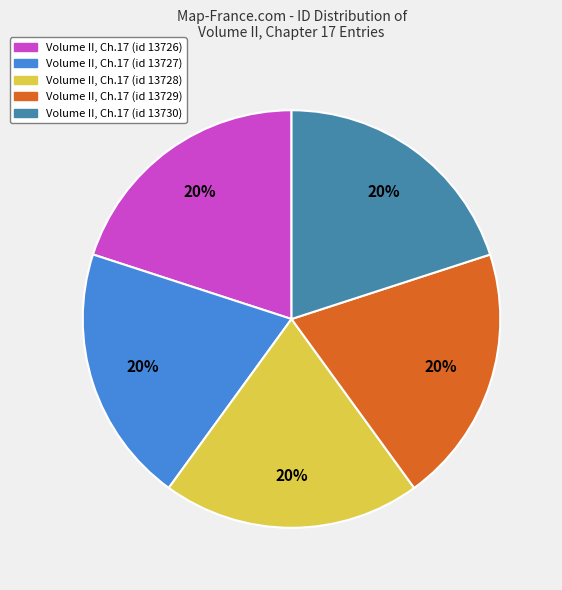

Is there a majority slice in this chart?

No